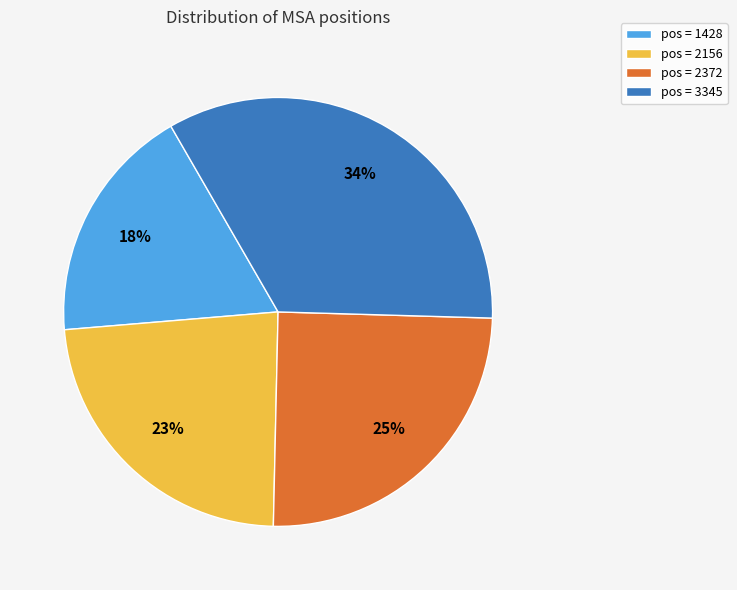

Is it true that pos = 3345 is 34% of the pie?

True